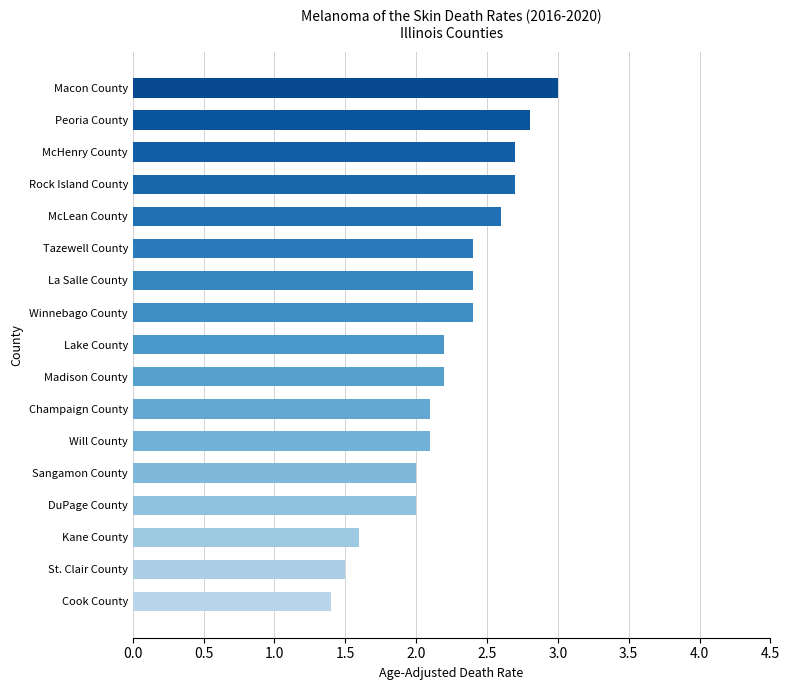

What is the sum of all values?

38.1